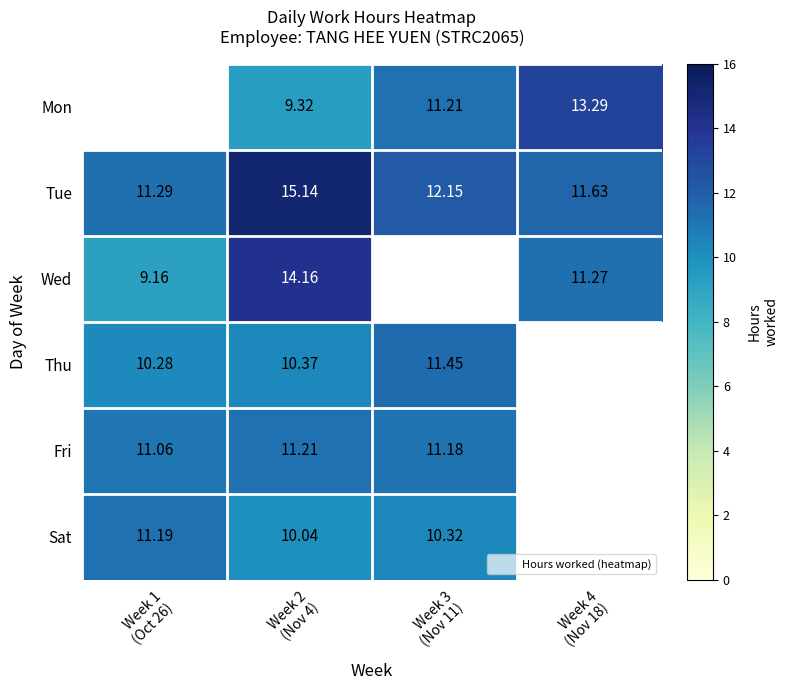

Between Week 2 (Nov 4) and Week 3 (Nov 11), which series saw the biggest shift?

Tue